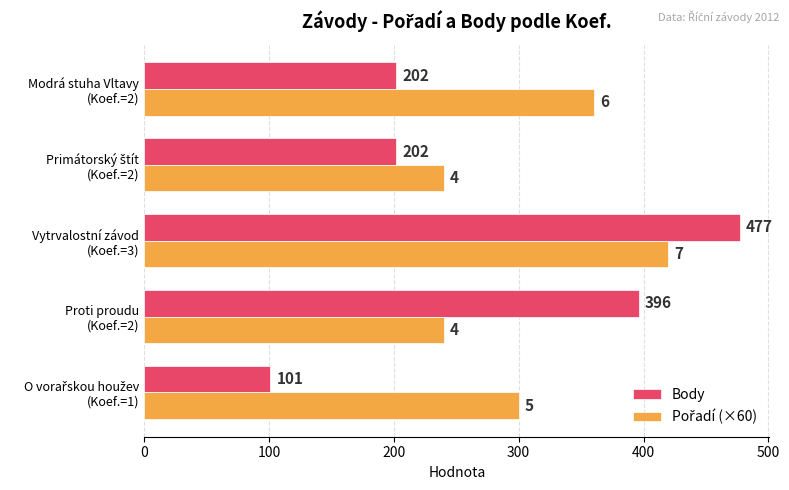

Which series has the largest range (max minus min)?

Body